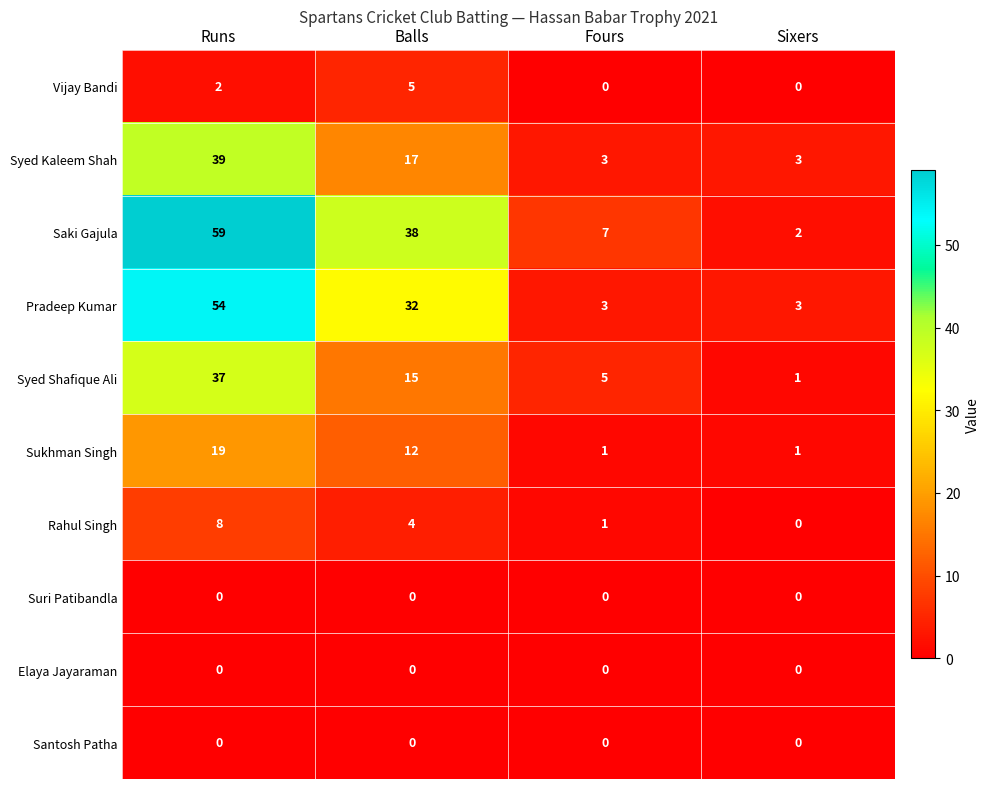

Is it true that Suri Patibandla equals 0 at Runs?

True